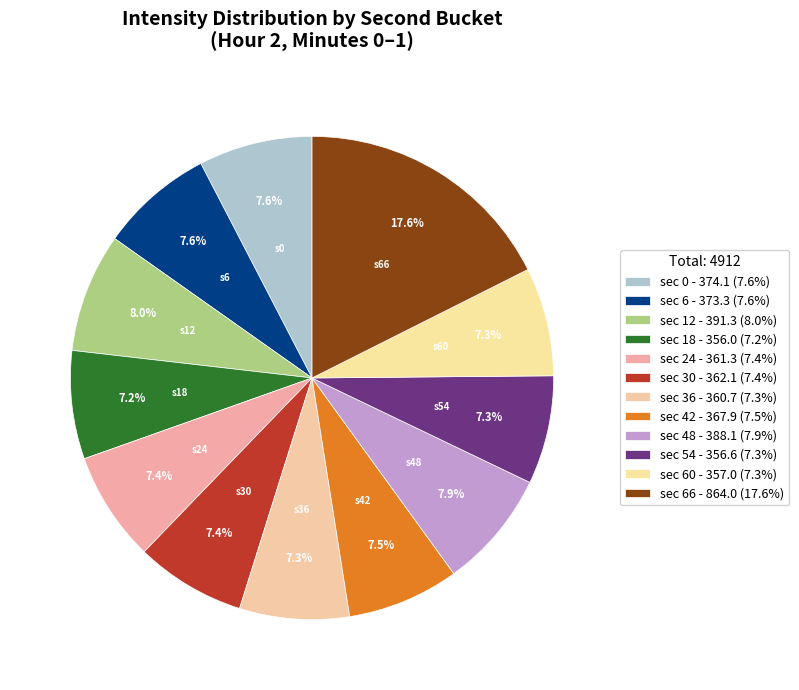

How many segments does this pie chart have?

12